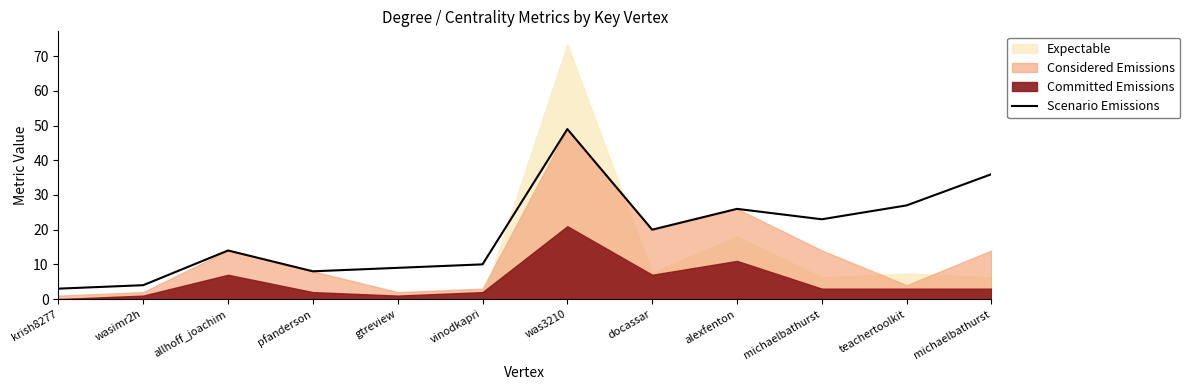

Reading left to right, list all the values displayed in this chart.

krish8277=3	wasimr2h=4	allhoff_joachim=14	pfanderson=8	gtreview=9	vinodkapri=10	was3210=49	docassar=20	alexfenton=26	michaelbathurst=23	teachertoolkit=27	michaelbathurst=36